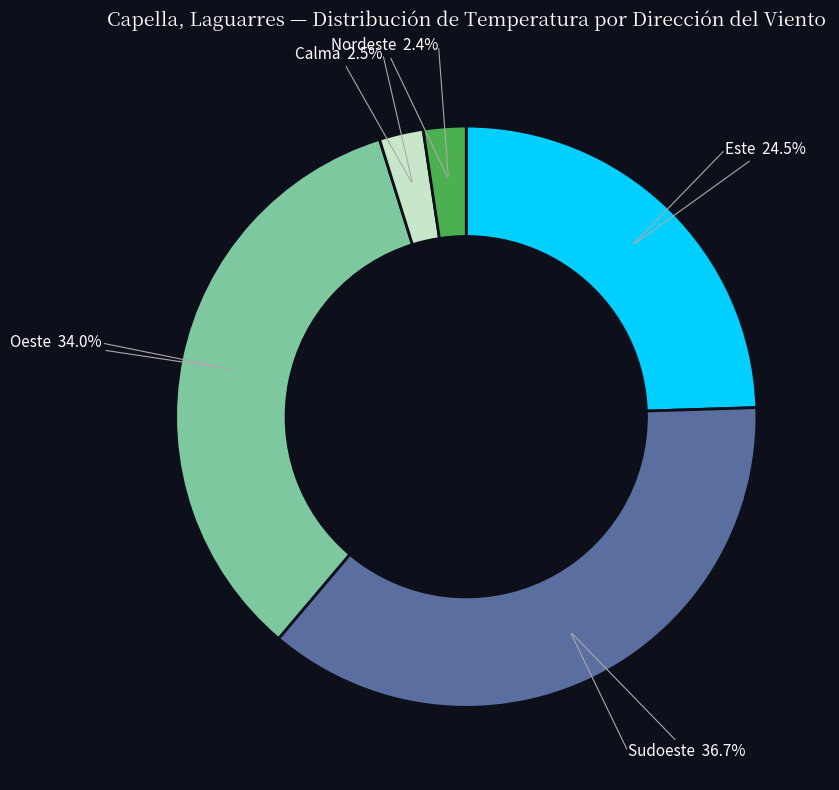

Is there any slice that represents more than half of the pie?

No